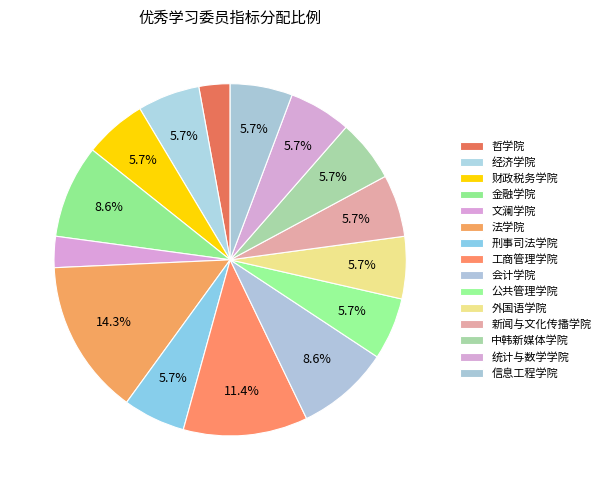

To the nearest percent, what is the difference between the 外国语学院 and 哲学院 slice percentages?

3%